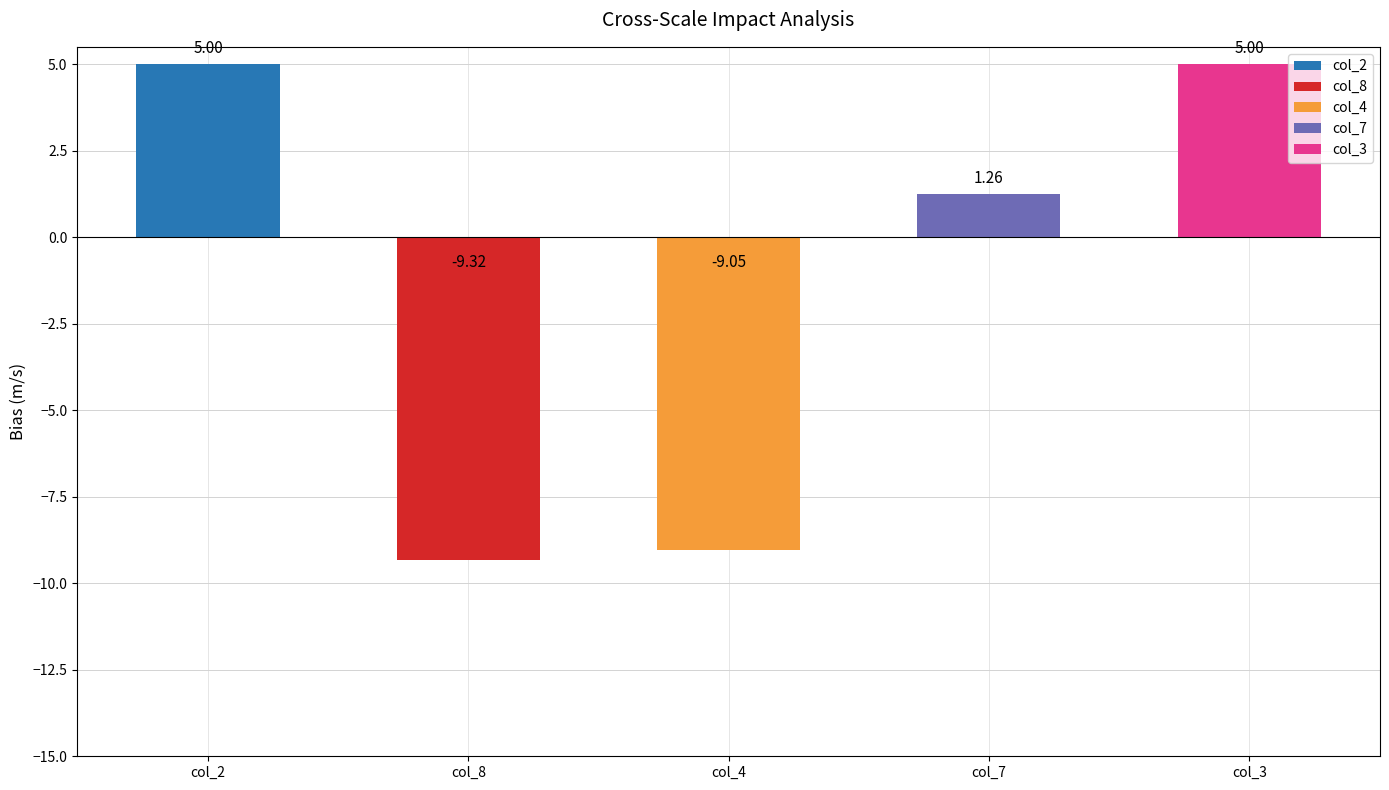

What is the difference between the values at col_8 and col_7?

10.6